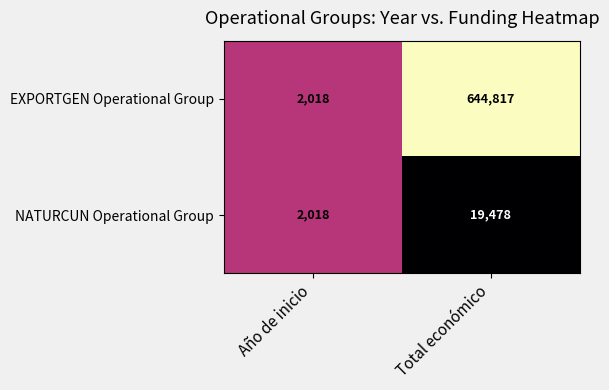

Count the number of data series in this chart.

2